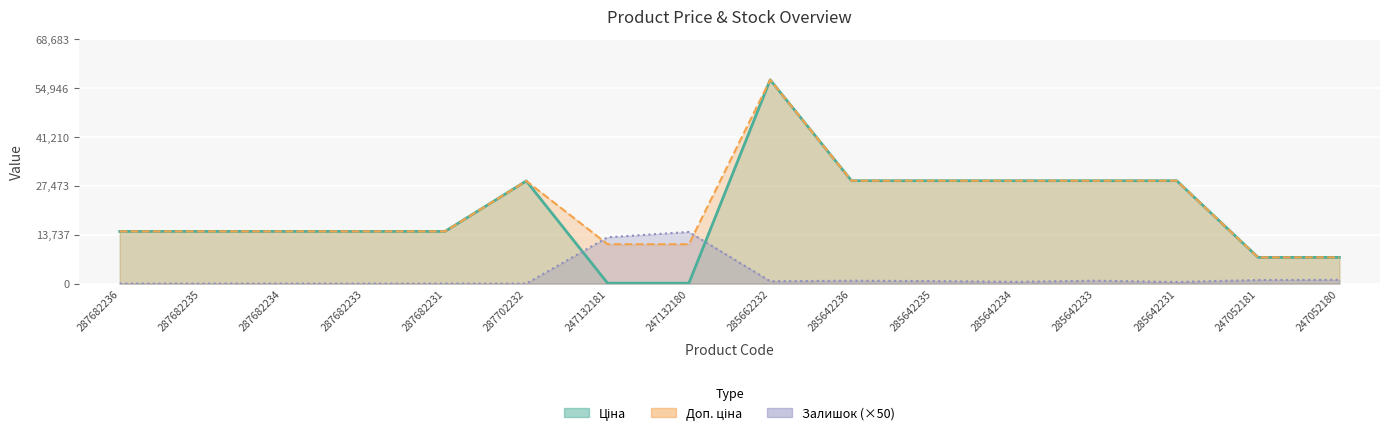

Which has a higher value, 287702232 or 287682231?

287702232